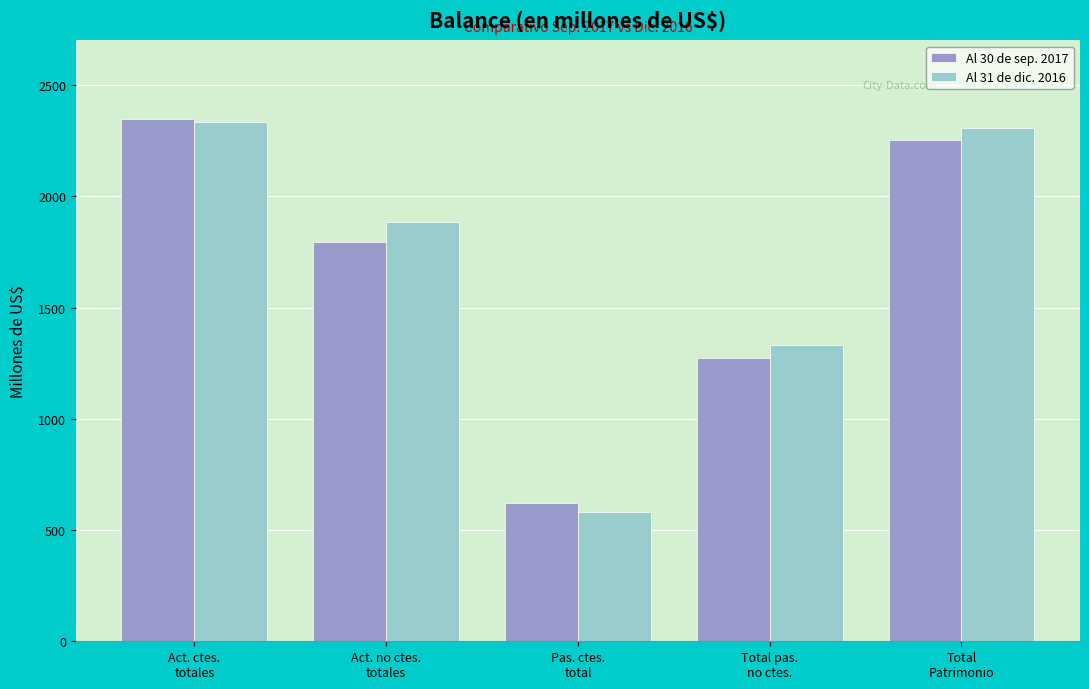

Reading left to right, extract all data points from this chart.

Al 30 de sep. 2017: Act. ctes.
totales=2349.5	Act. no ctes.
totales=1795.4	Pas. ctes.
total=619.9	Total pas.
no ctes.=1273.4	Total
Patrimonio=2251.5
Al 31 de dic. 2016: Act. ctes.
totales=2335.1	Act. no ctes.
totales=1886.4	Pas. ctes.
total=580.3	Total pas.
no ctes.=1331.0	Total
Patrimonio=2307.3